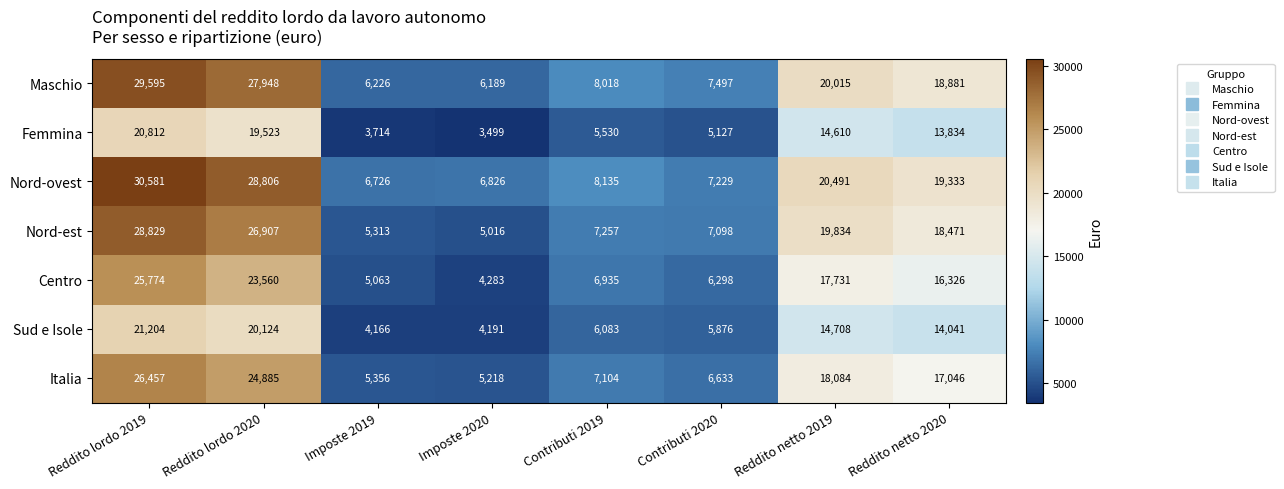

What is the difference between the maximum and minimum values in the Nord-ovest series?

23855